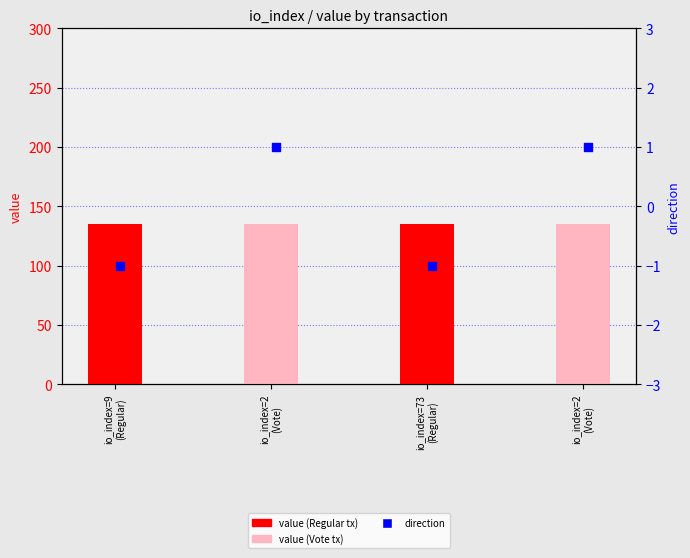

Is the value of value at io_index=73
(Regular) greater than the value of direction at io_index=2
(Vote)?

Yes